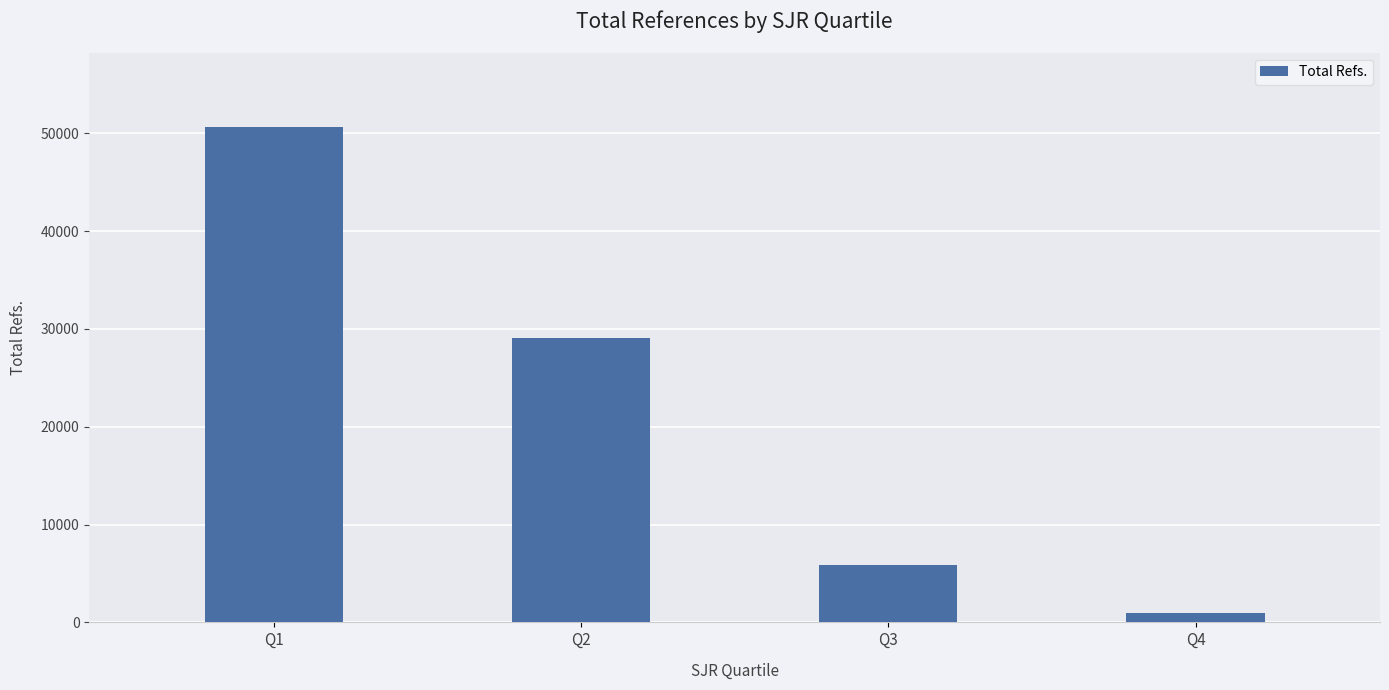

Which has a higher value, Q1 or Q2?

Q1